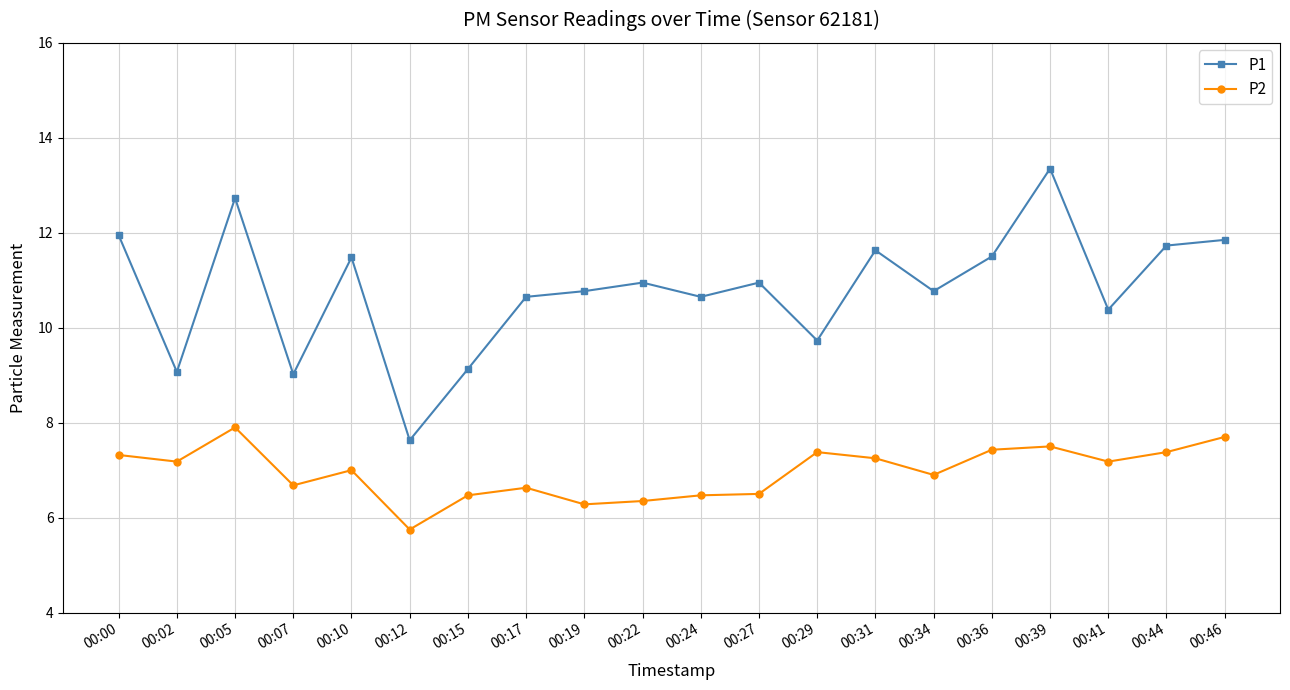

Which series has the widest spread of values?

P1